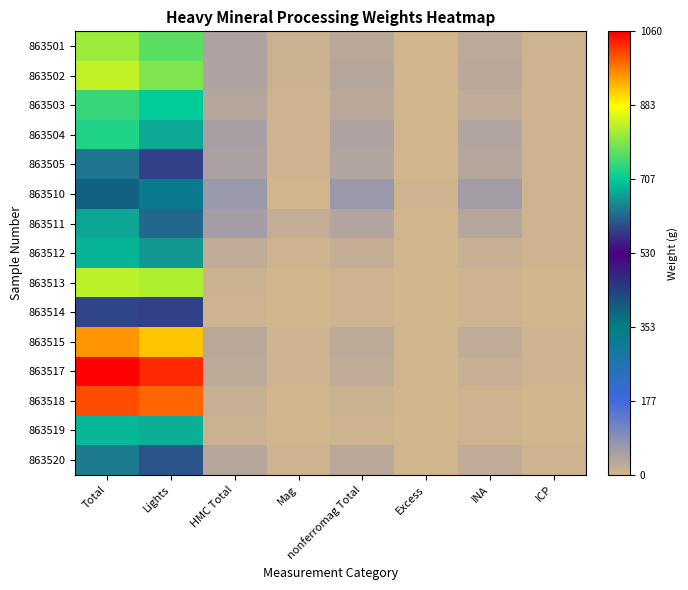

At how many categories does at least one series exceed 478?

2